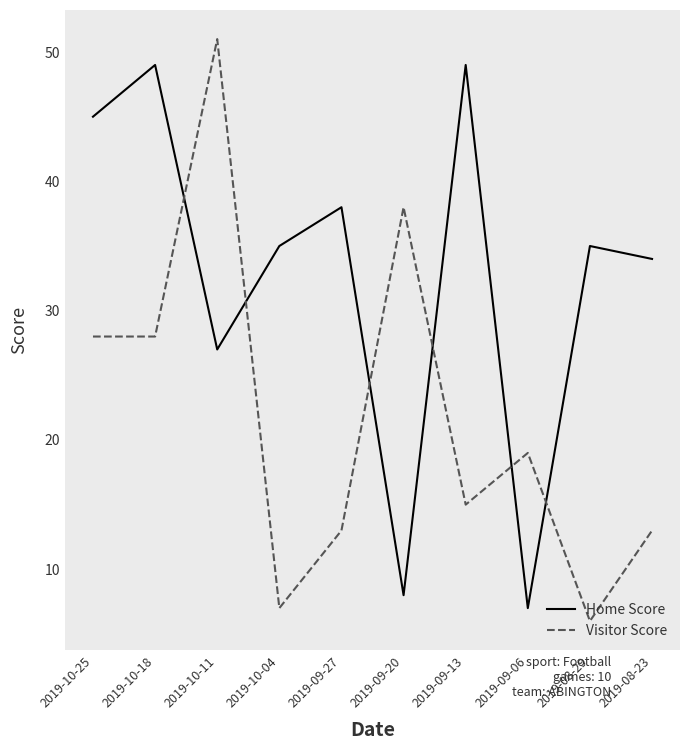

Read the Visitor Score value at 2019-10-11.

51